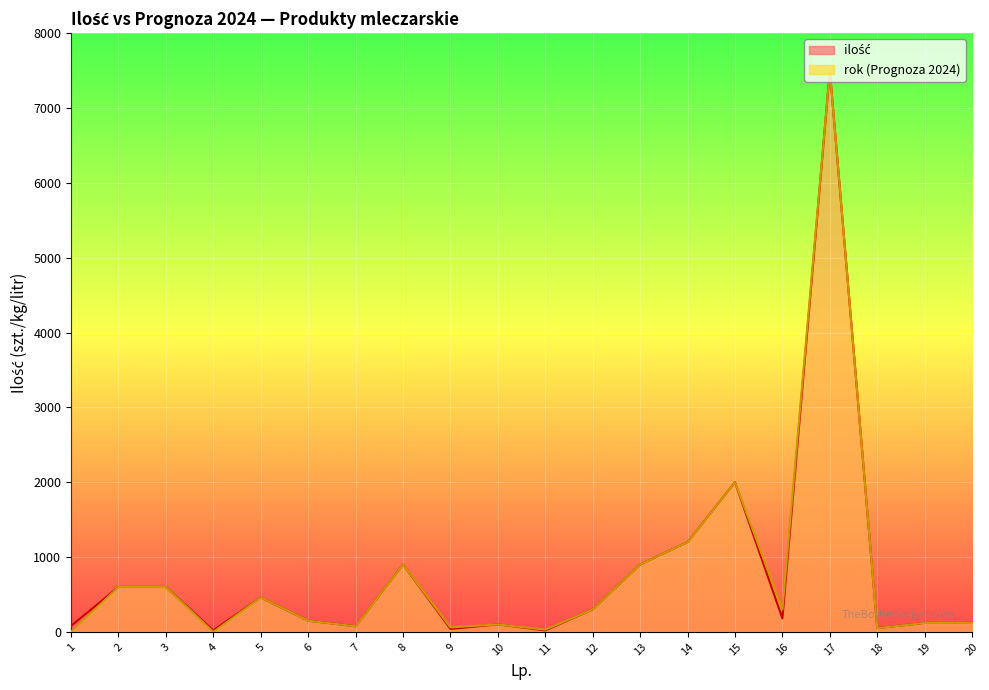

At which label does rok reach its peak?

17